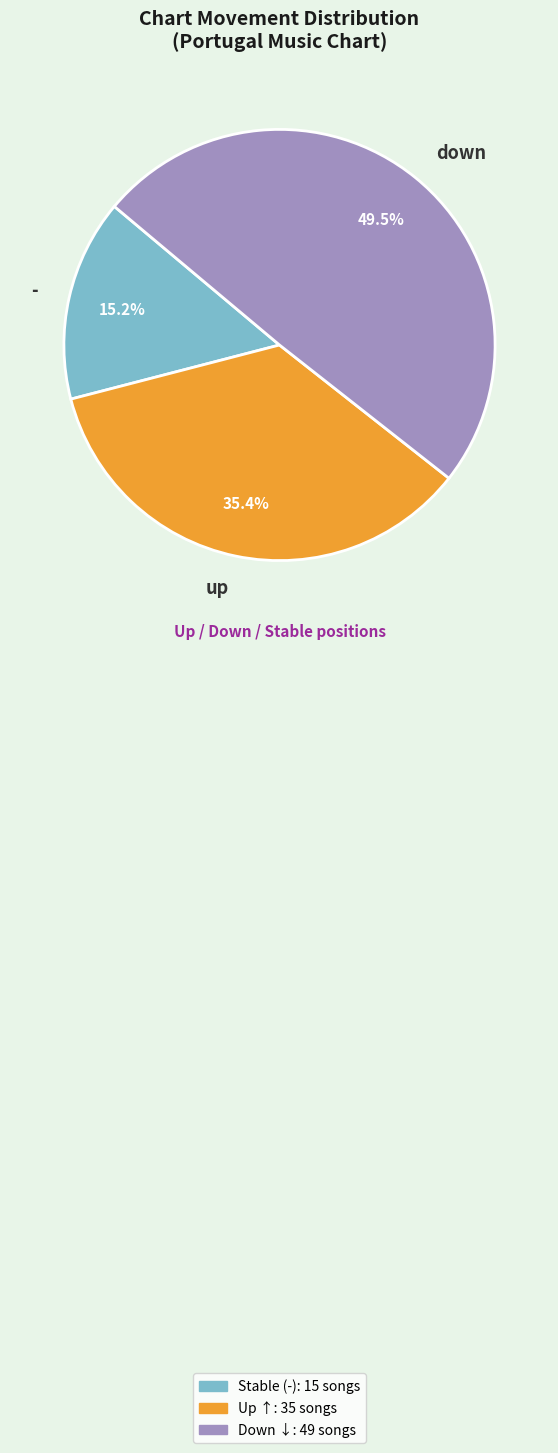

What is the smallest slice in the pie chart?

-